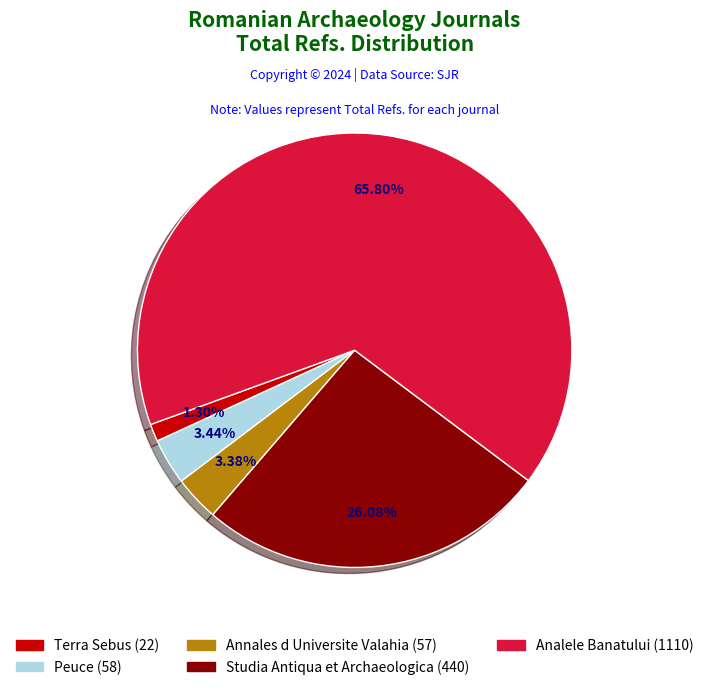

To the nearest percent, what is the average slice percentage?

20%